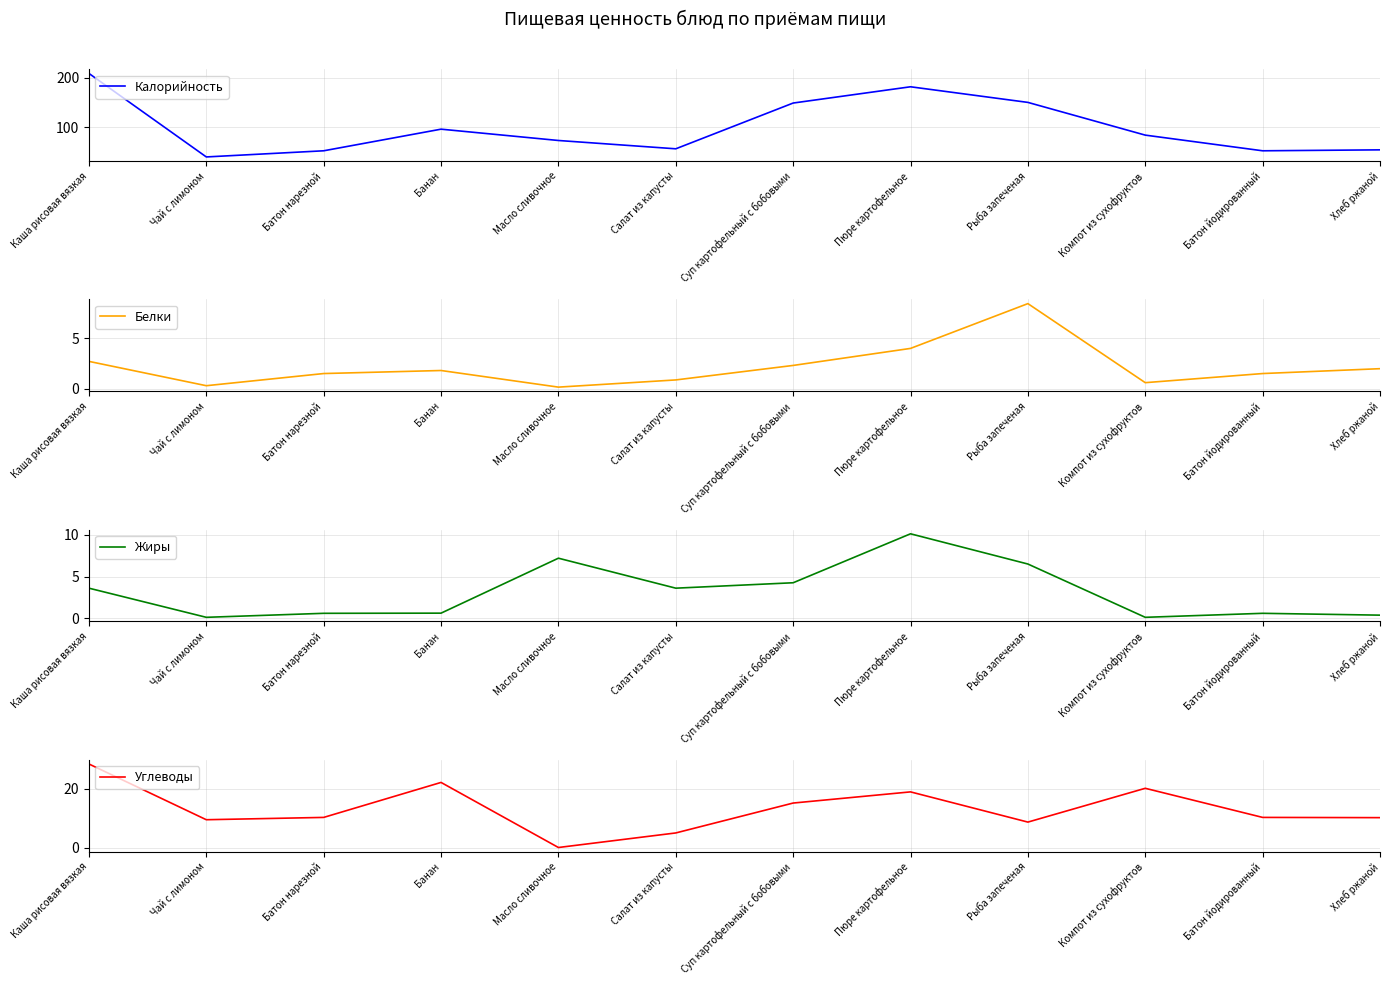

How many interior local peaks does the Углеводы series have?

3